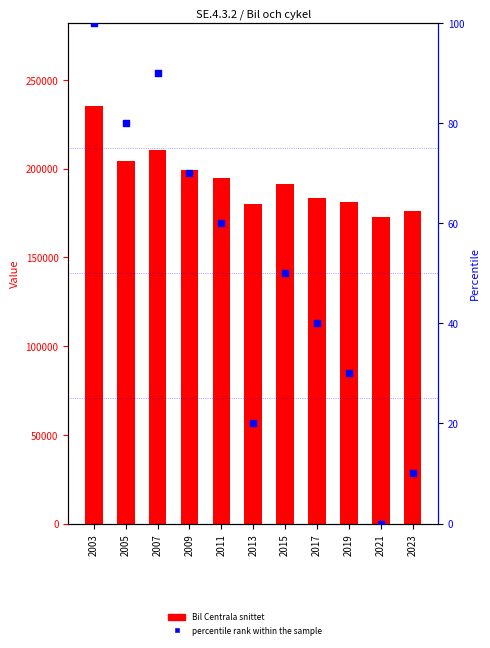

Which series contains the highest Y value?

Bil Centrala snittet